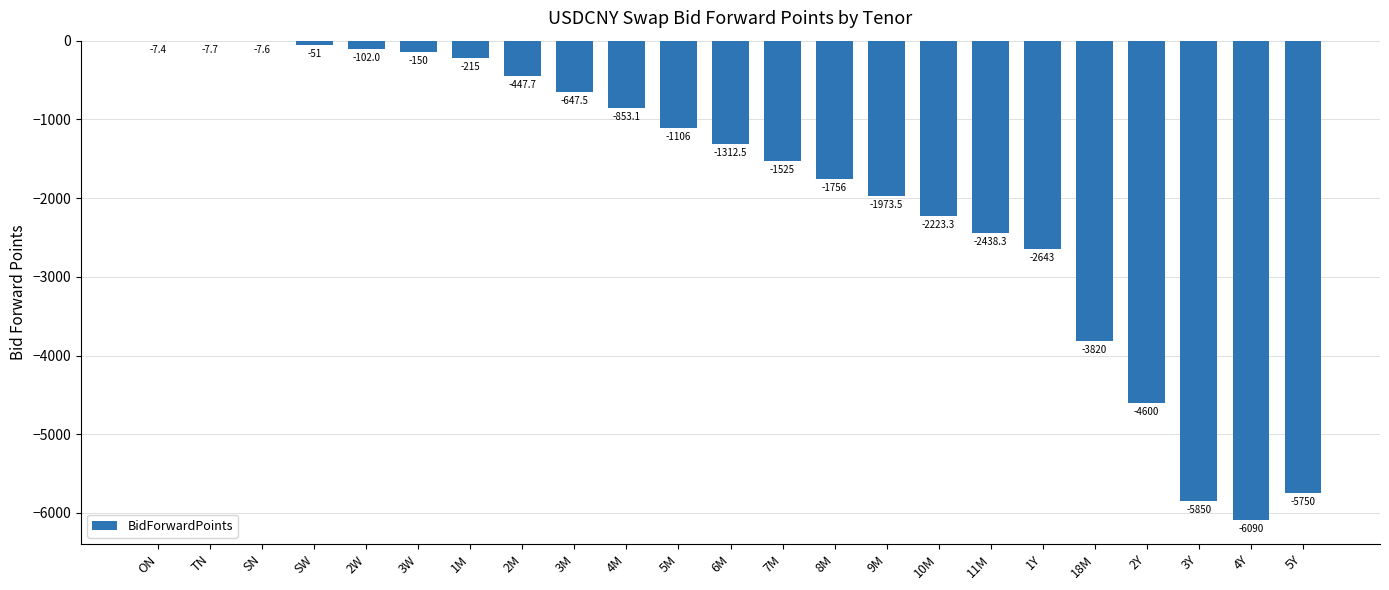

What is the sum of all values?

-43576.5